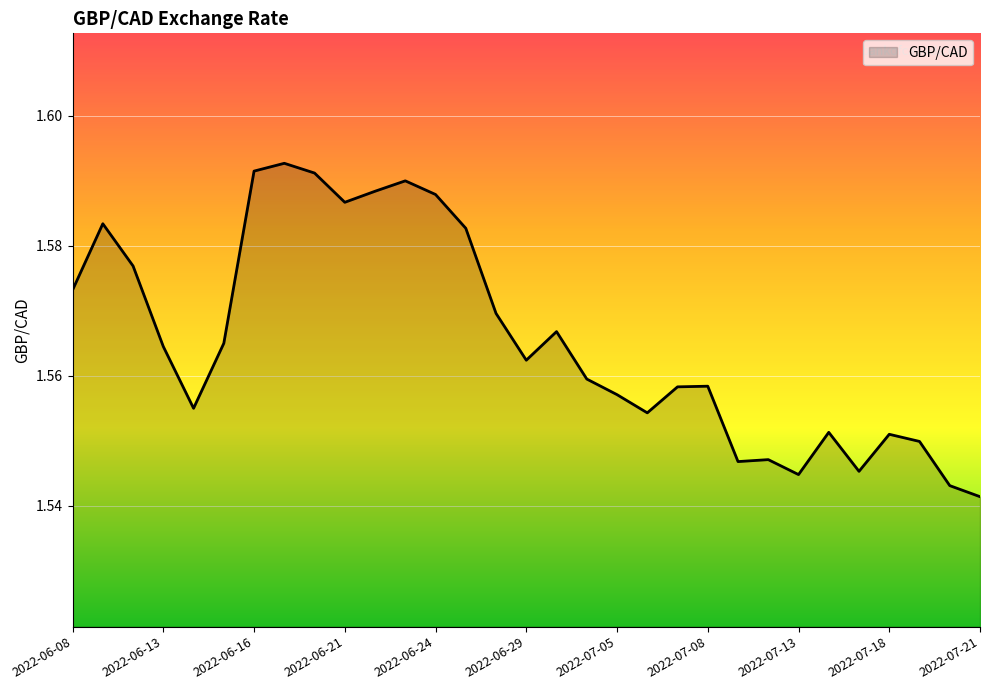

How many lines are shown in the chart?

1